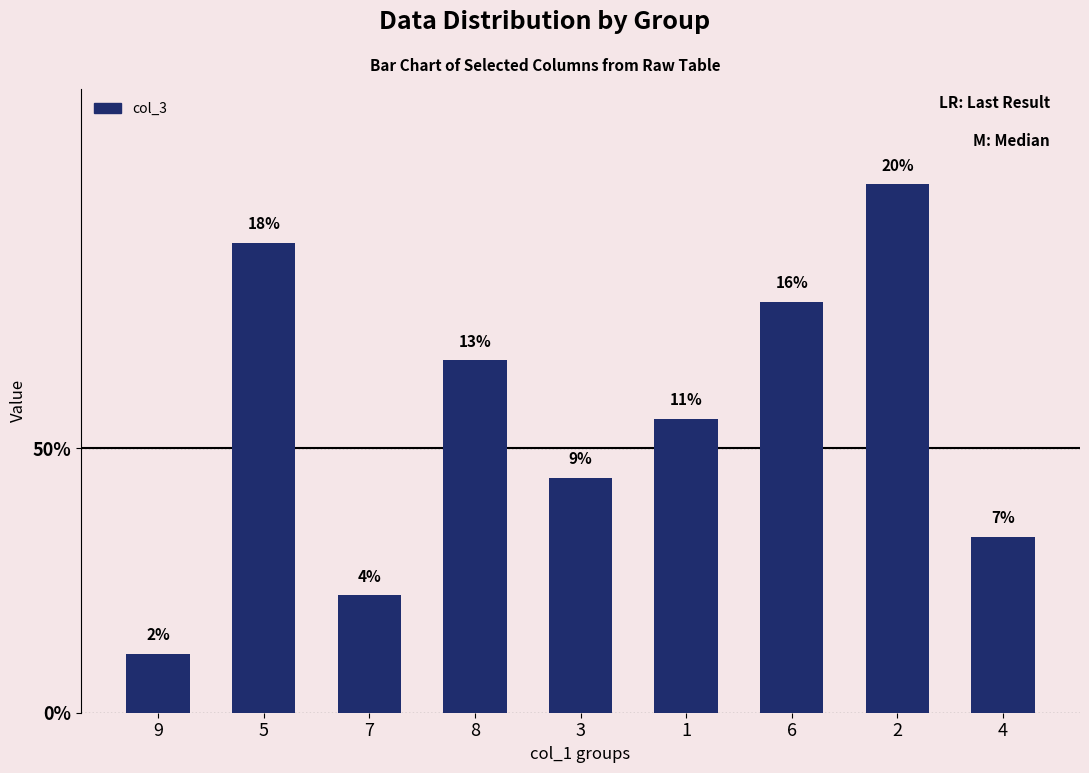

Rank the categories by value from lowest to highest.

9, 7, 4, 3, 1, 8, 6, 5, 2